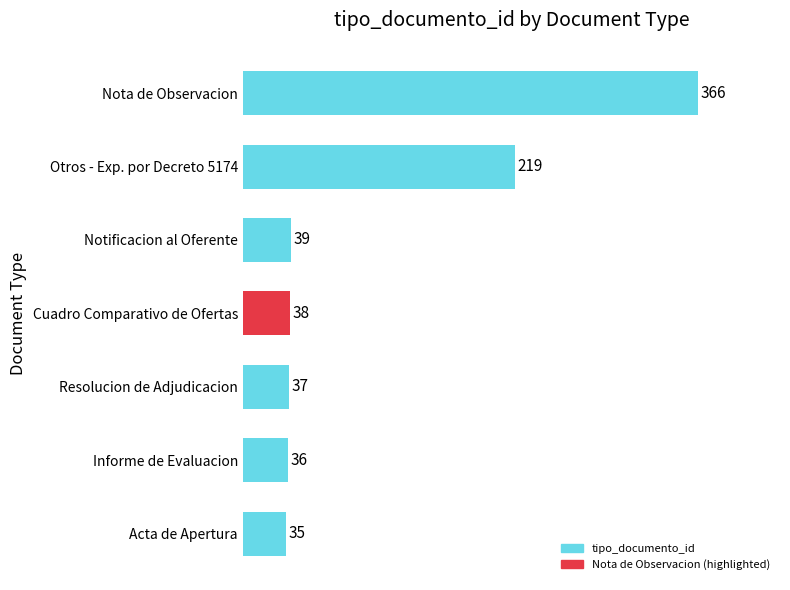

What position from the bottom is Otros - Exp. por Decreto 5174?

6